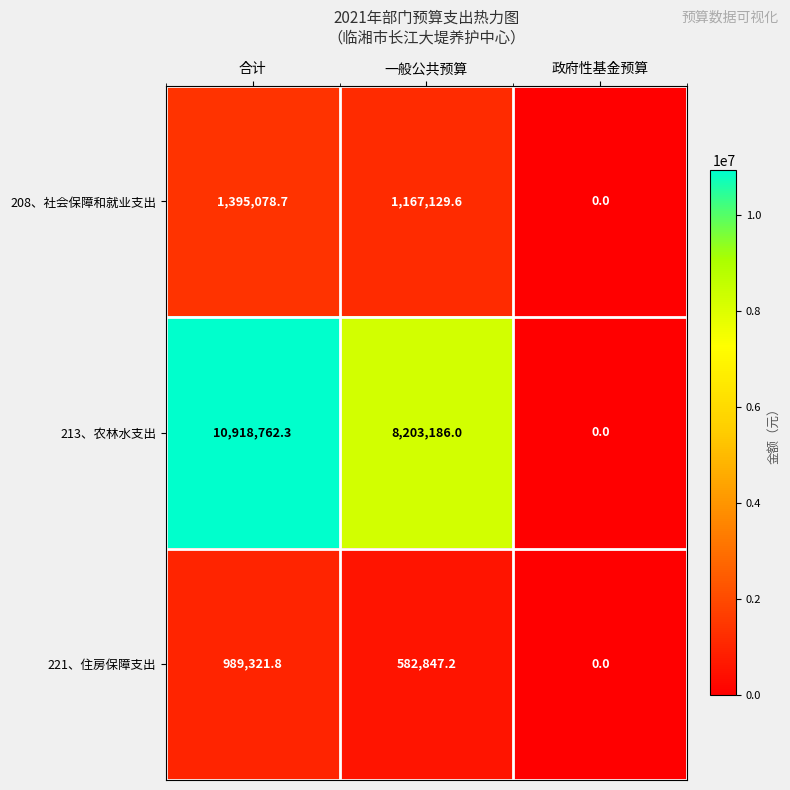

Where is 221、住房保障支出 nearest to the value 494660?

一般公共预算